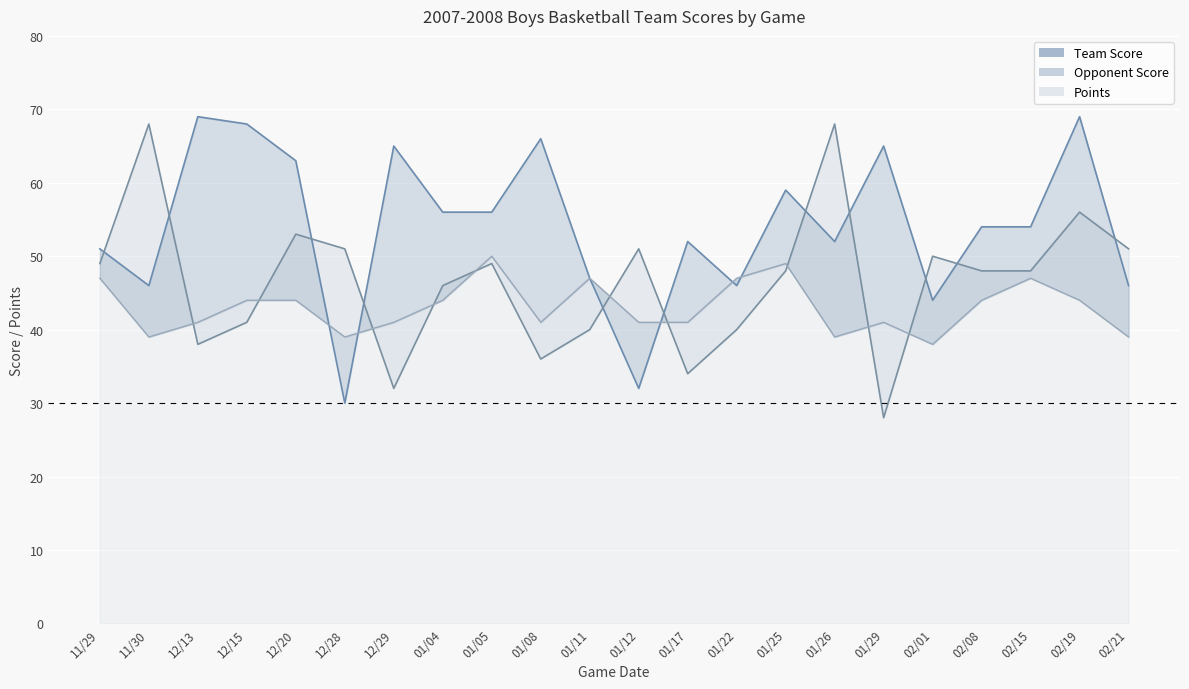

How many data points in Opponent Score are above 48?

10